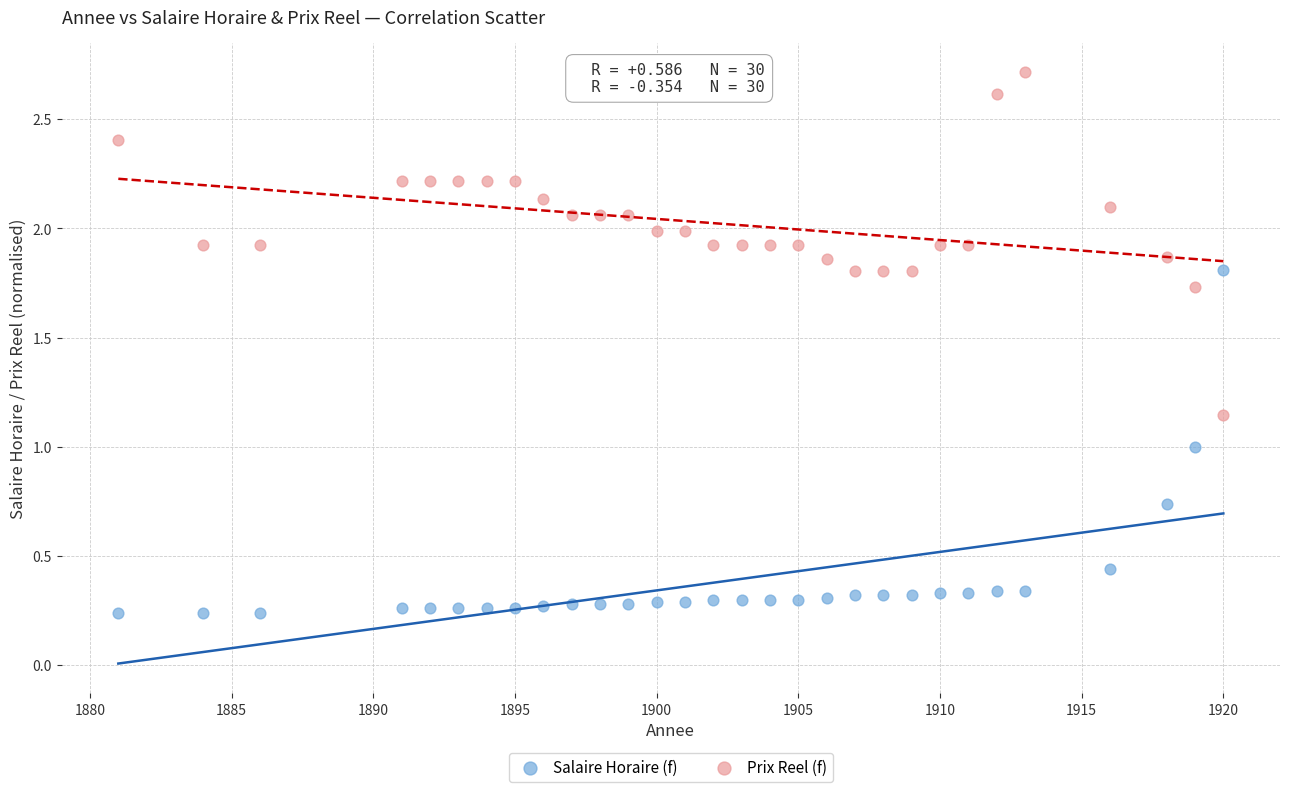

Which series reaches the minimum Y coordinate?

Salaire Horaire (f)